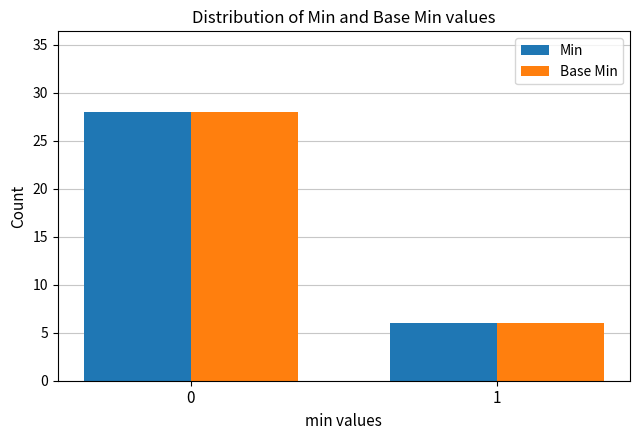

What is the value of the Min bar at the 1st from the left?

28